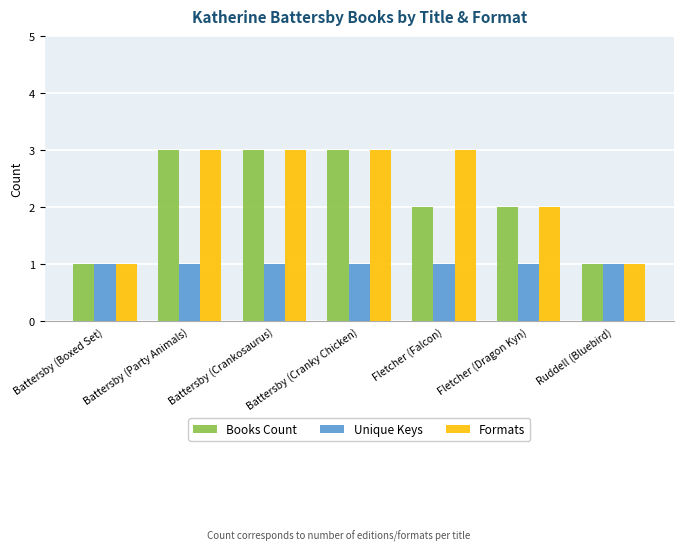

What is the smallest value displayed?

1